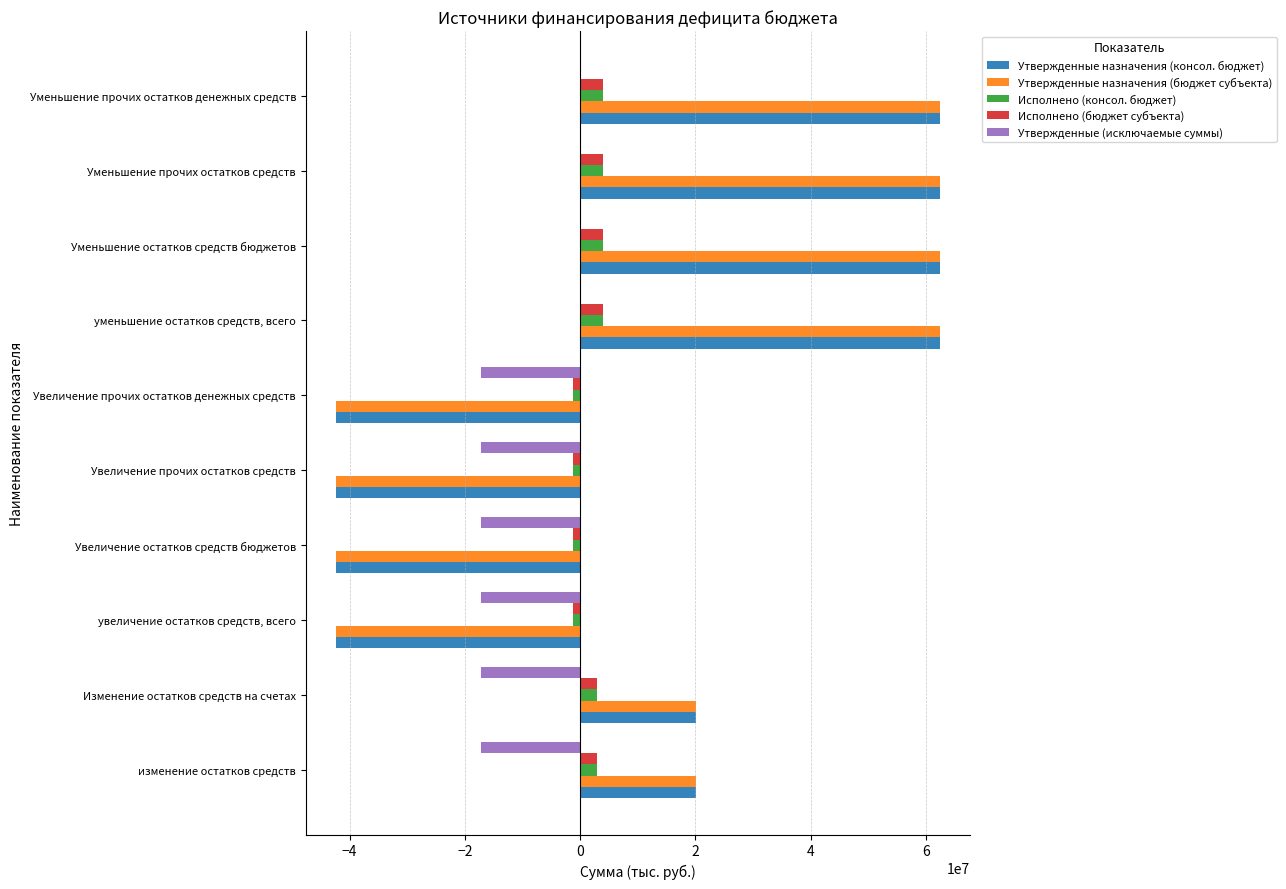

What is the highest value of the Утвержденные назначения (консол. бюджет) series?

62400400.0